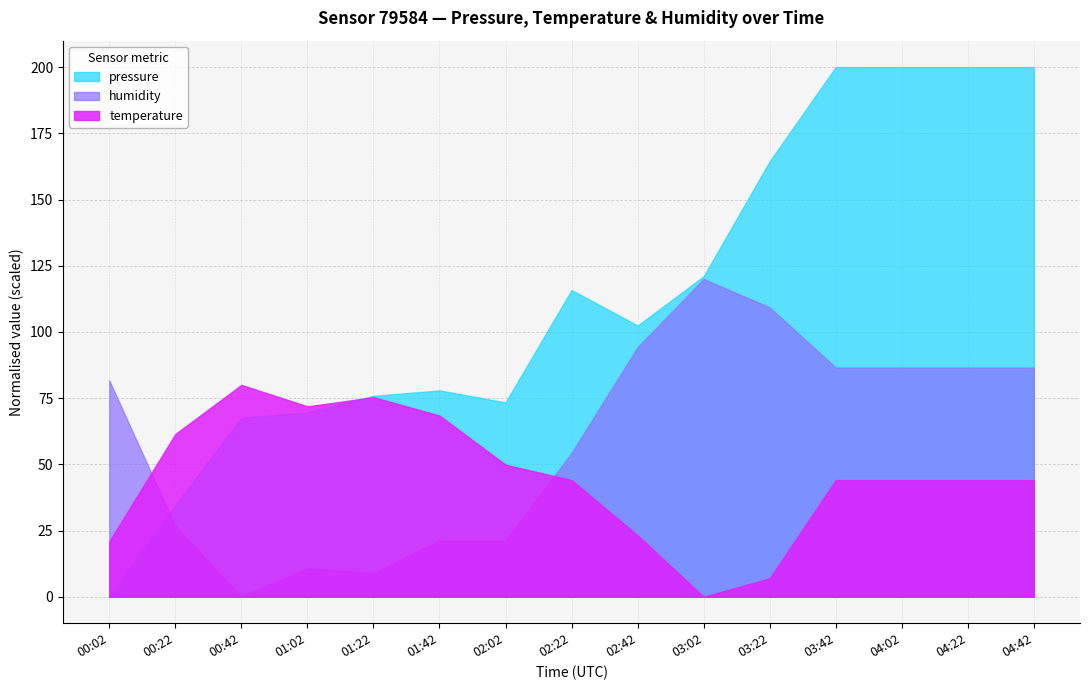

Rank the series at 01:02 from lowest to highest value.

humidity, pressure, temperature